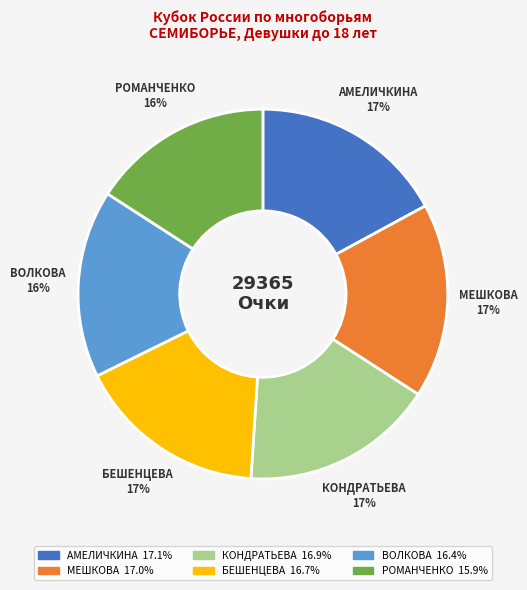

How many segments does this pie chart have?

6